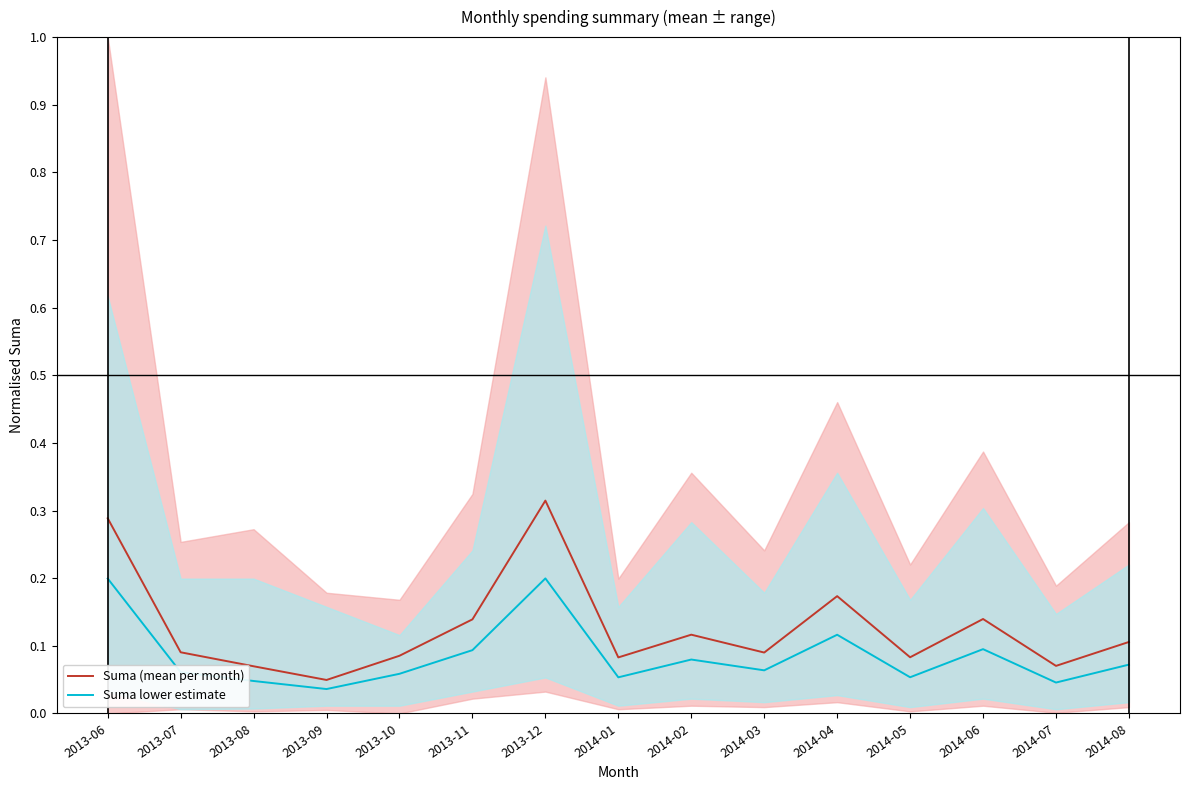

At 2013-12, list the series in order from smallest to largest.

Suma lower estimate, Suma (mean per month)